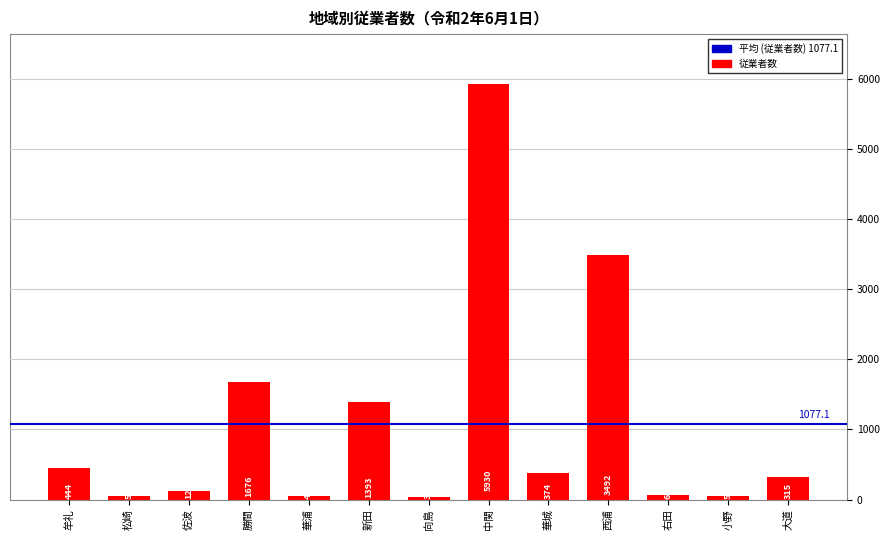

What is the average value?

1077